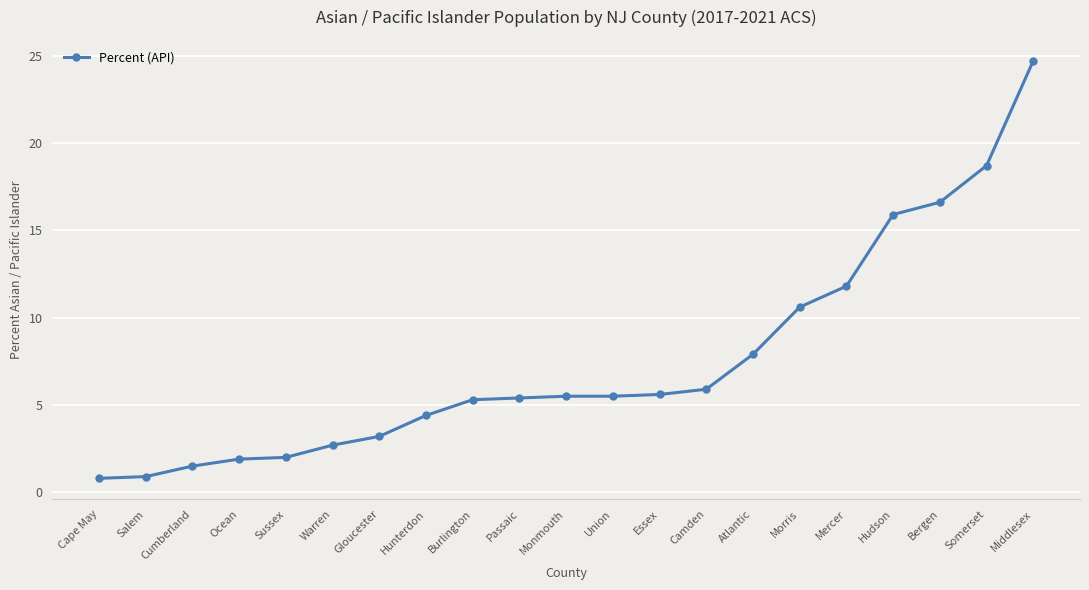

What is the average value?

7.5